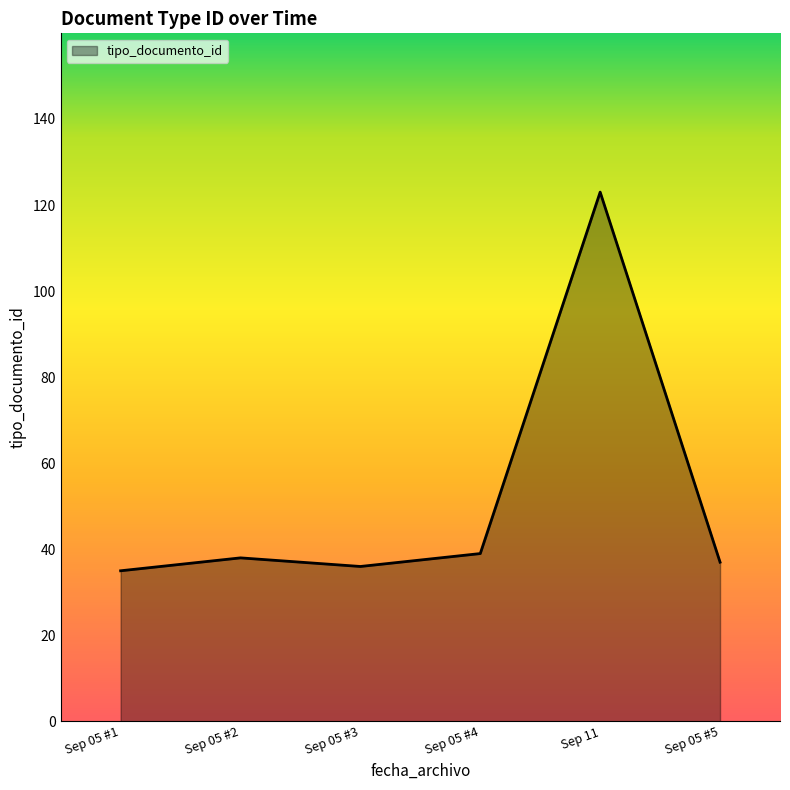

What is the smallest value displayed?

35